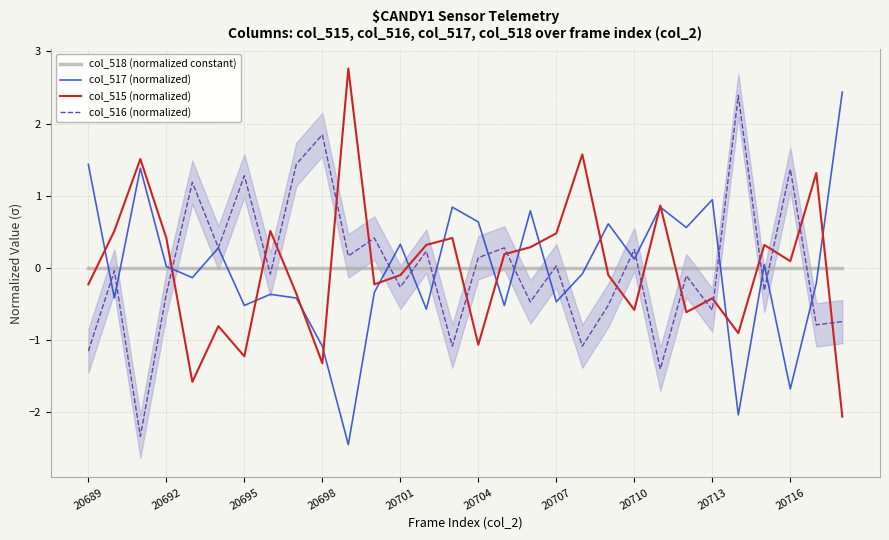

How many categories are shown in the chart?

30